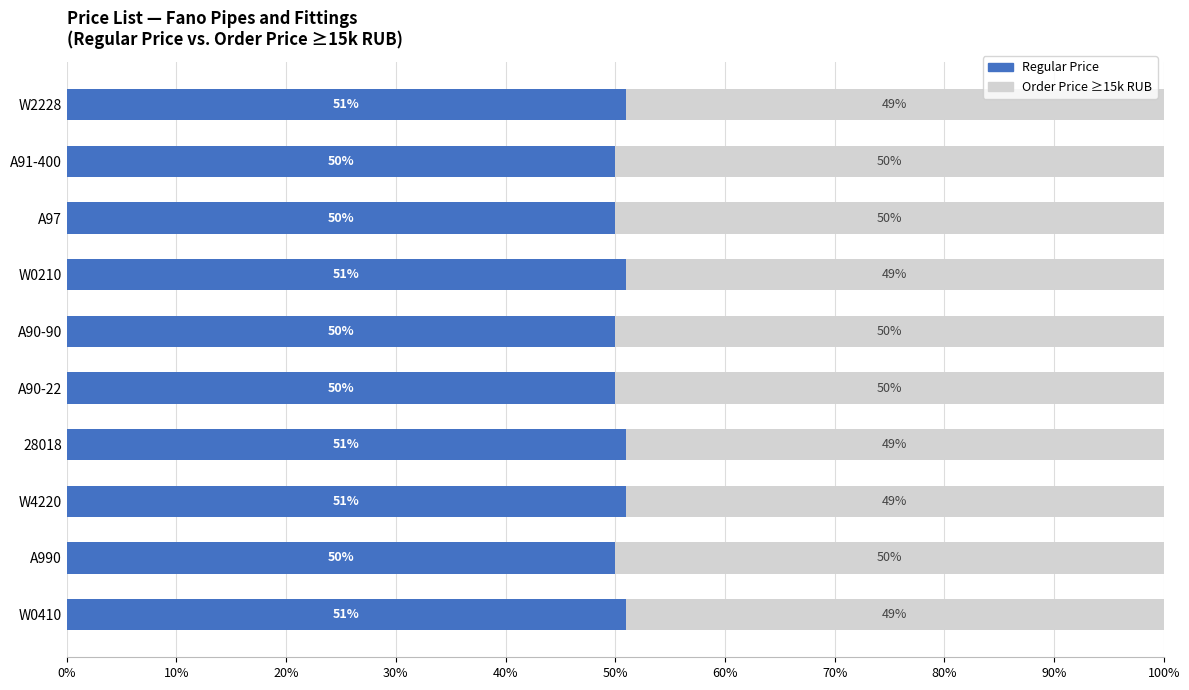

What is the difference between the maximum and minimum values in the Regular Price series?

1.0